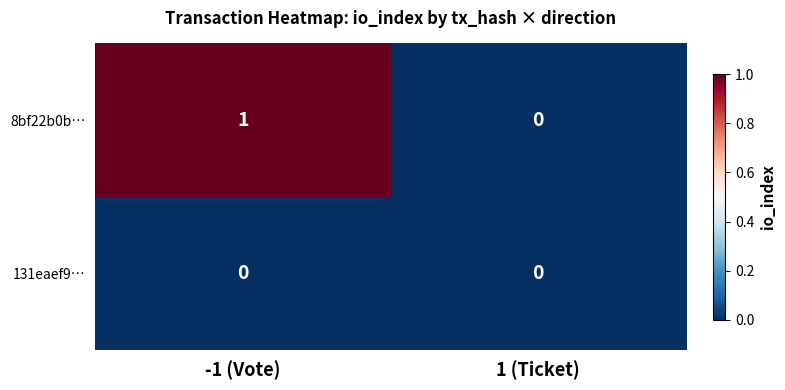

How many values in 8bf22b0b… are above zero?

1